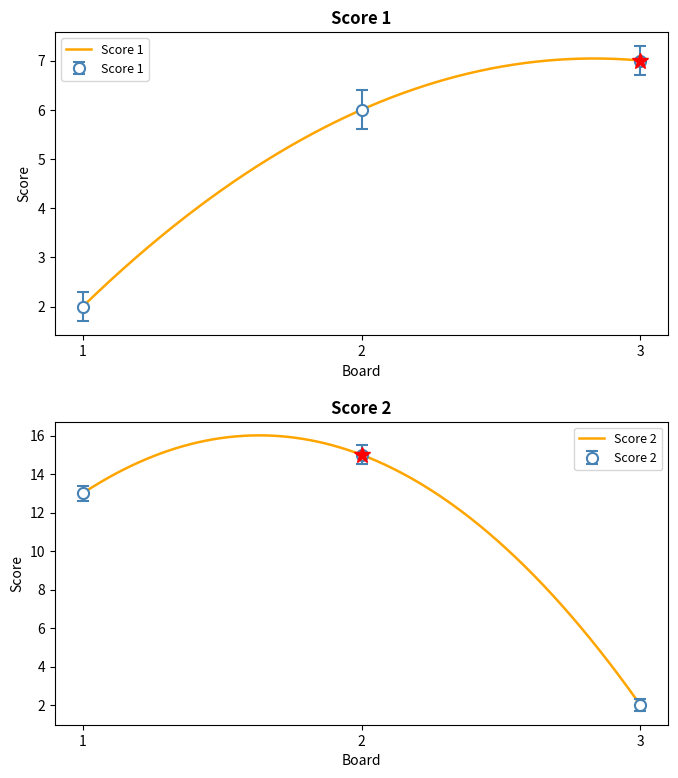

What is the spread (max minus min) of values at 3?

5